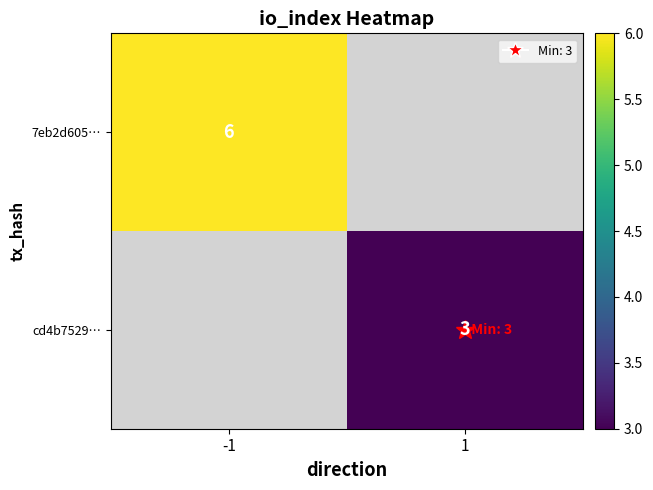

At how many categories does at least one series exceed 5?

1